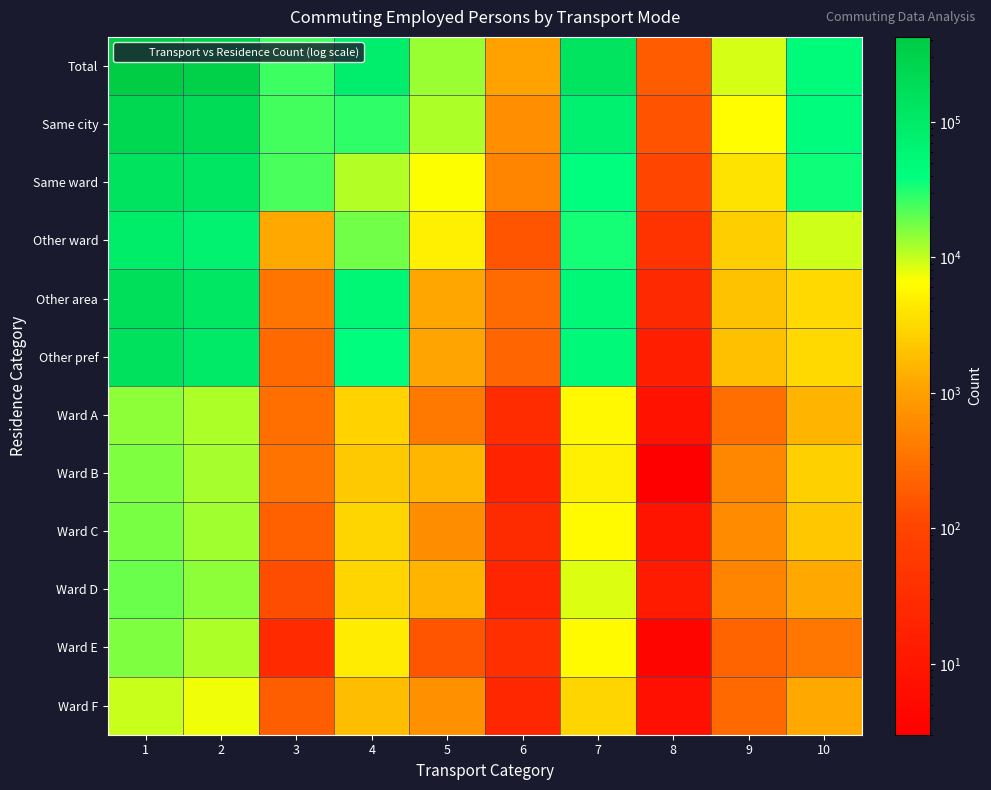

Count the number of categories in the chart.

10